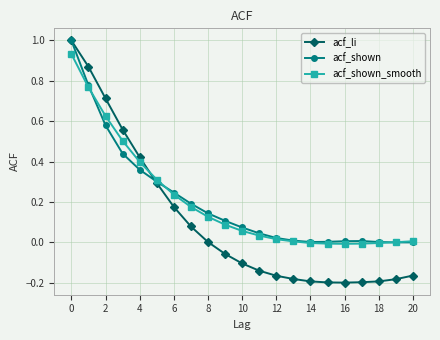

Which series has the largest range (max minus min)?

acf_li